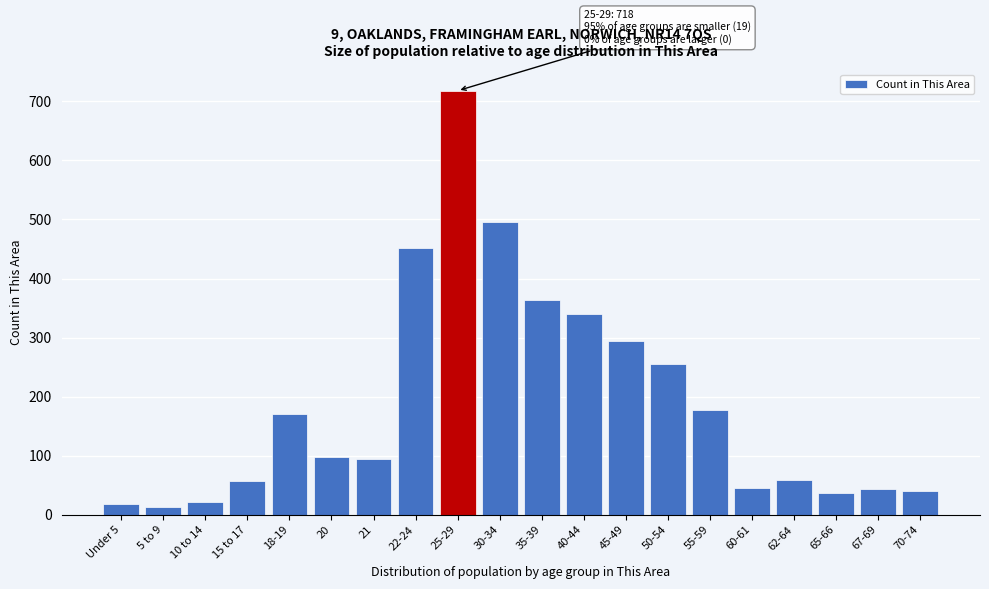

Which category has the highest value across all series?

25-29